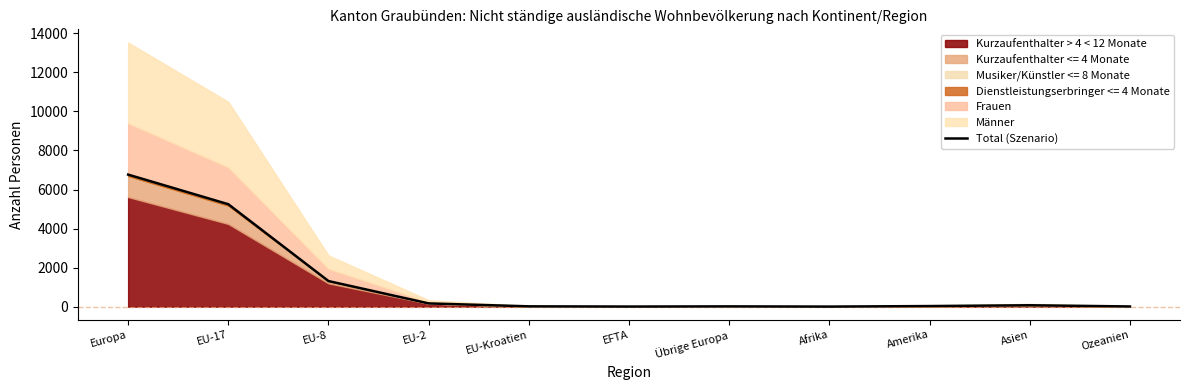

What is the ratio of the value at EU-17 to the value at Amerika?

169.2